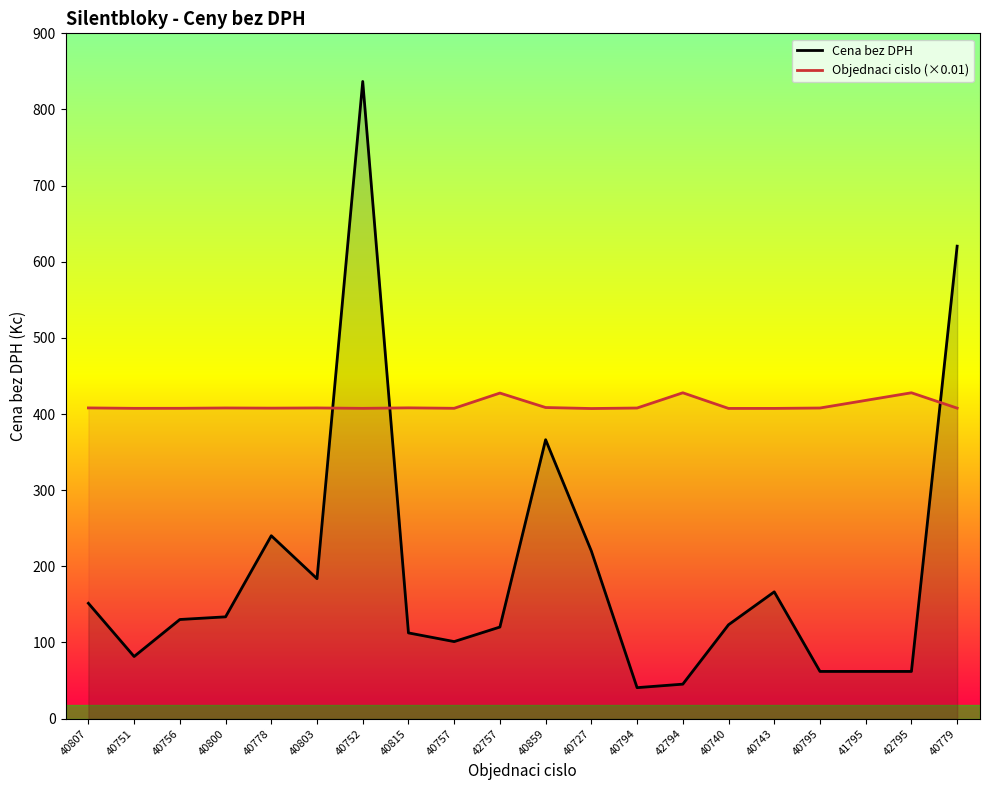

Which series has the widest spread of values?

Cena bez DPH